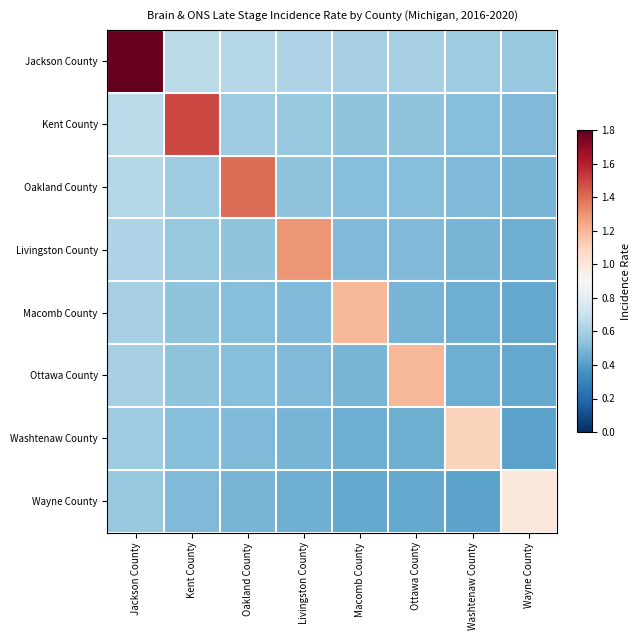

How many data points does each series have?

8